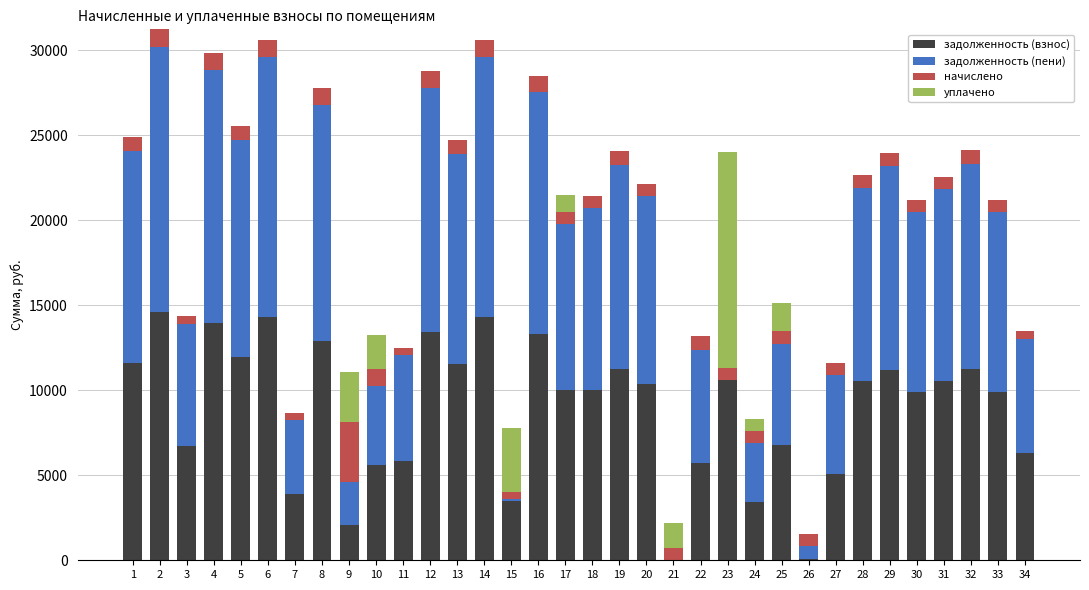

How many data points does each series have?

34